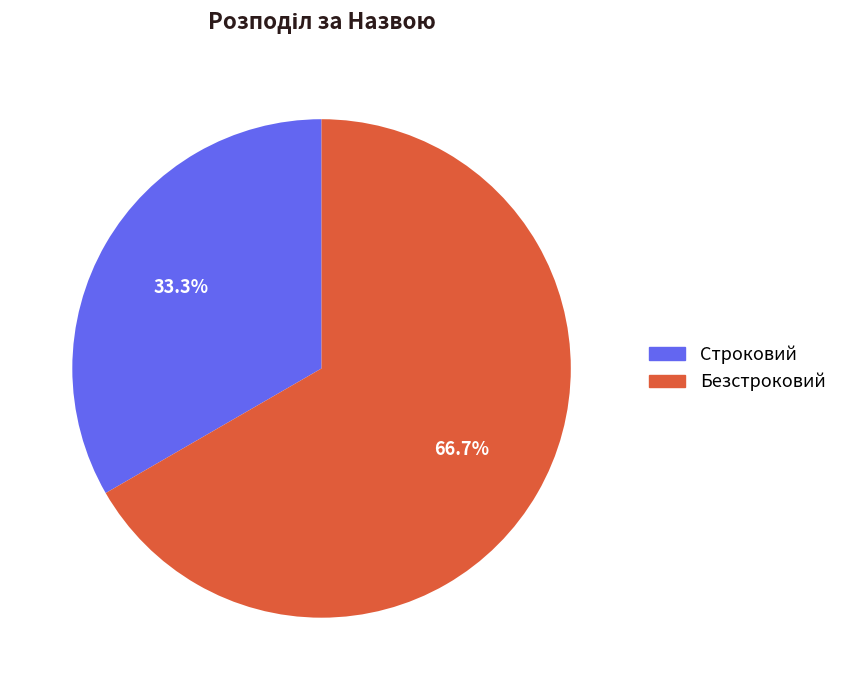

Which has a higher value, Строковий or Безстроковий?

Безстроковий